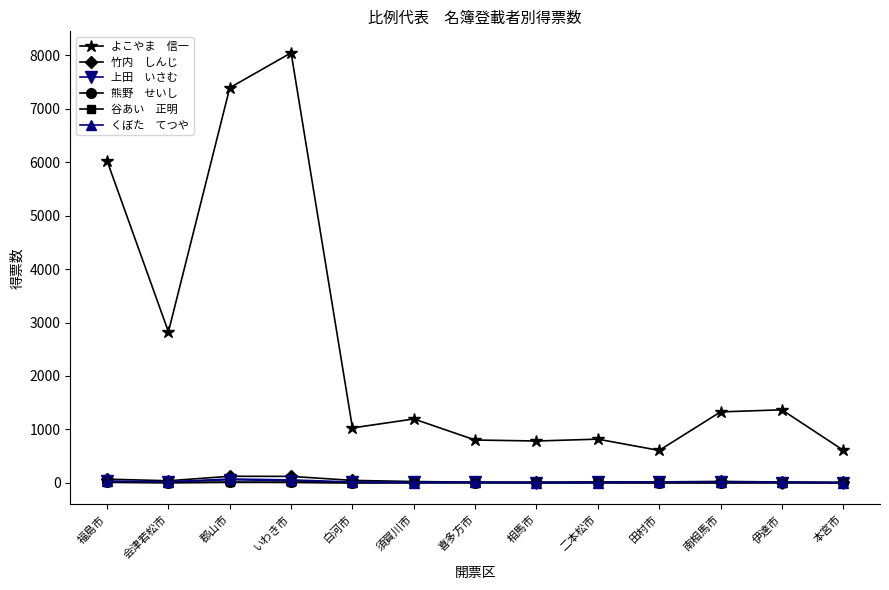

How many series are shown in this chart?

6